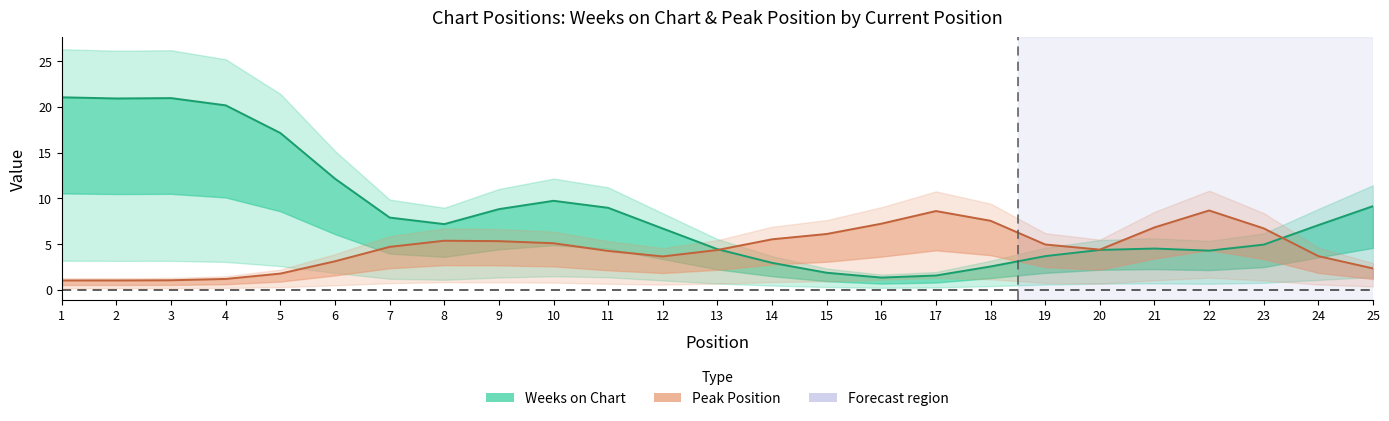

True or false: Peak Position has more than 2 points higher than both neighbors.

True